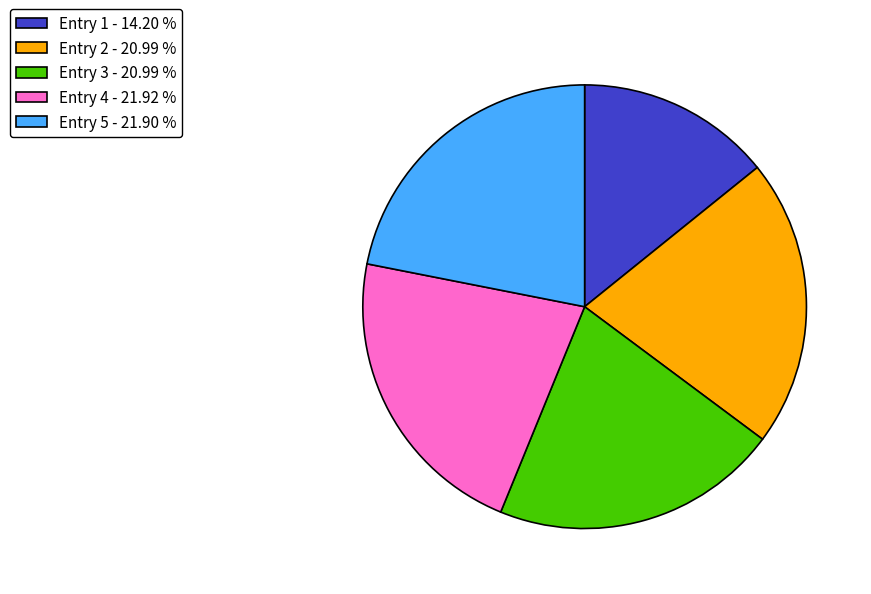

What is the ratio of the value at Entry 5 - 21.90 % to the value at Entry 2 - 20.99 %?

1.0